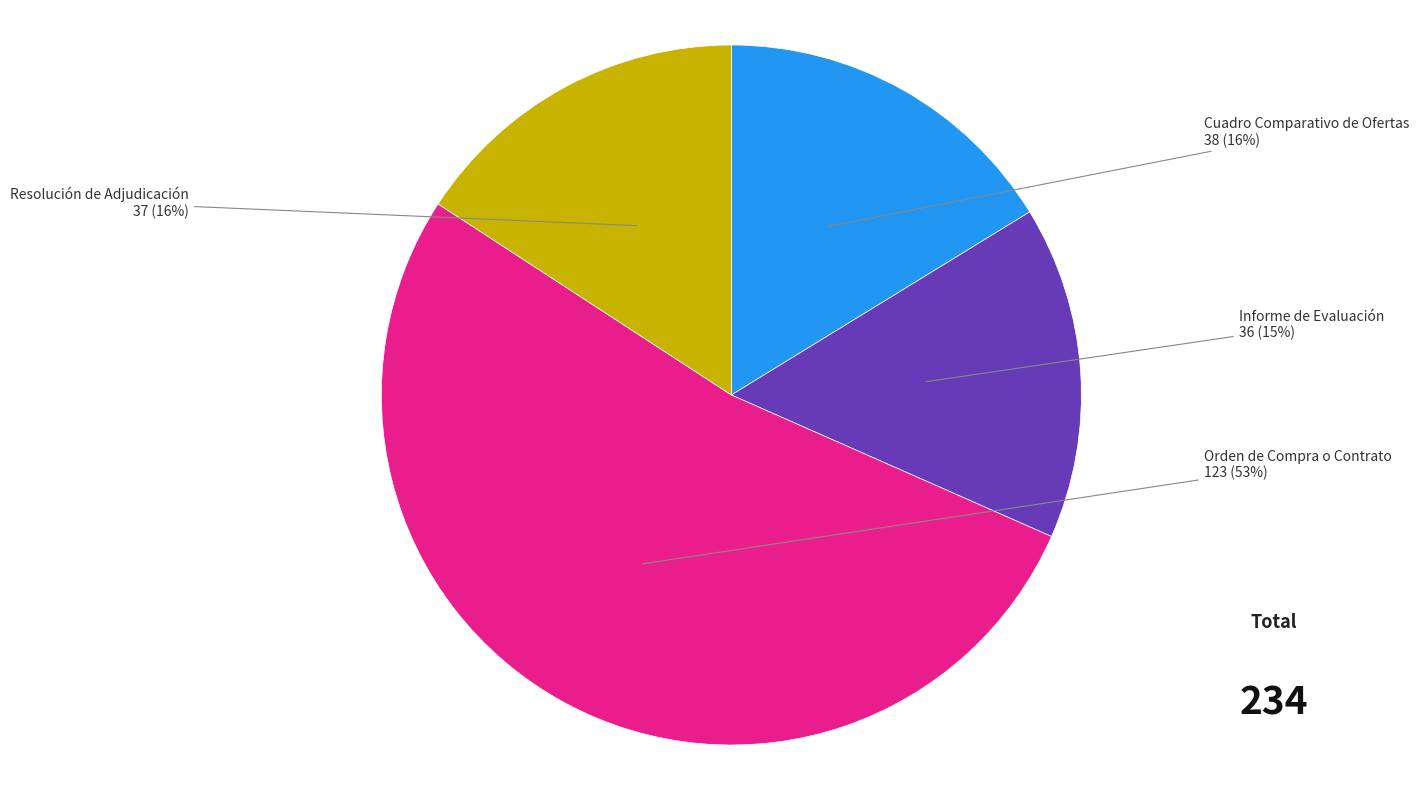

Is there a majority slice in this chart?

Yes